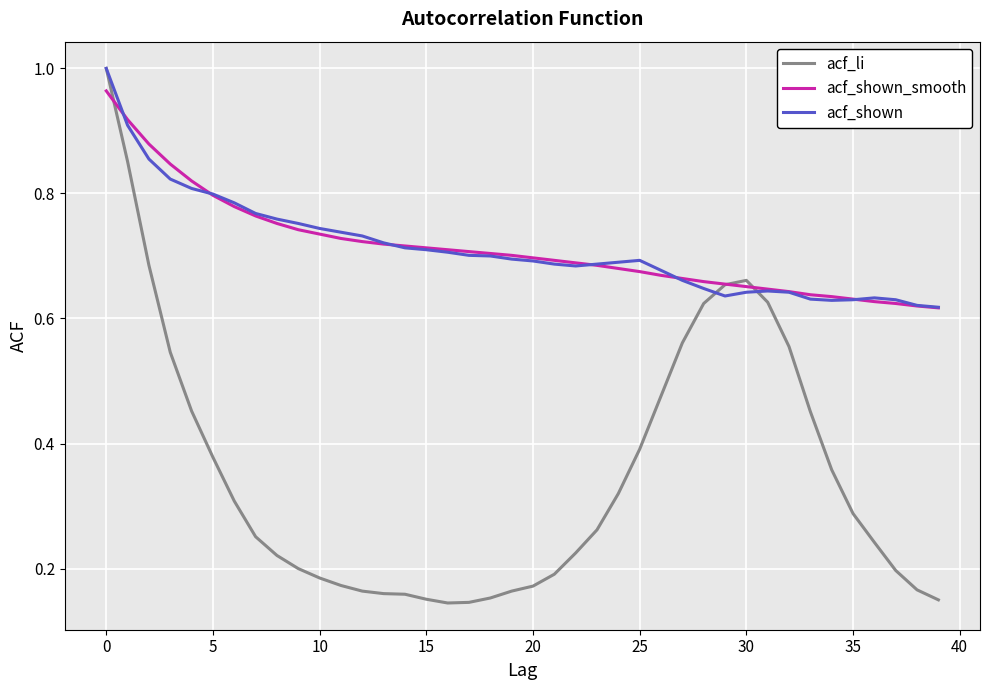

Which series has the widest spread of values?

acf_li